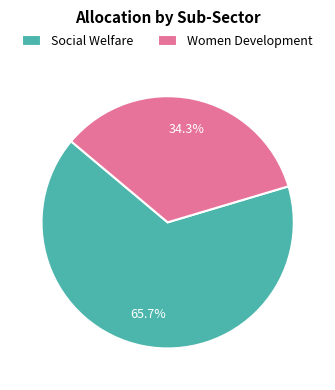

To the nearest percent, what percentage of the pie is Social Welfare?

66%